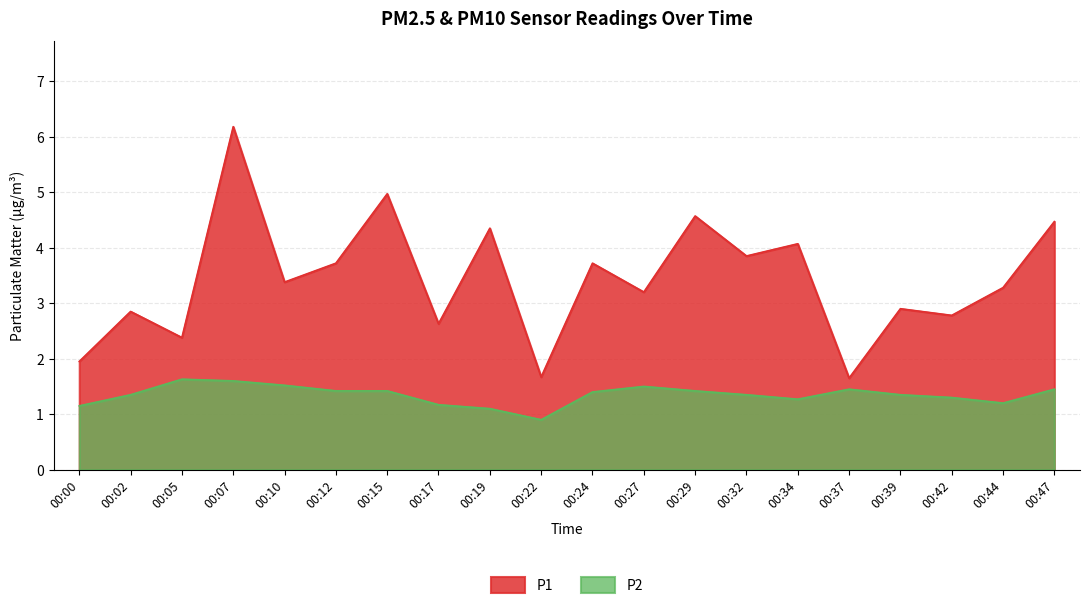

Which category has the highest value in the P2 series?

00:05